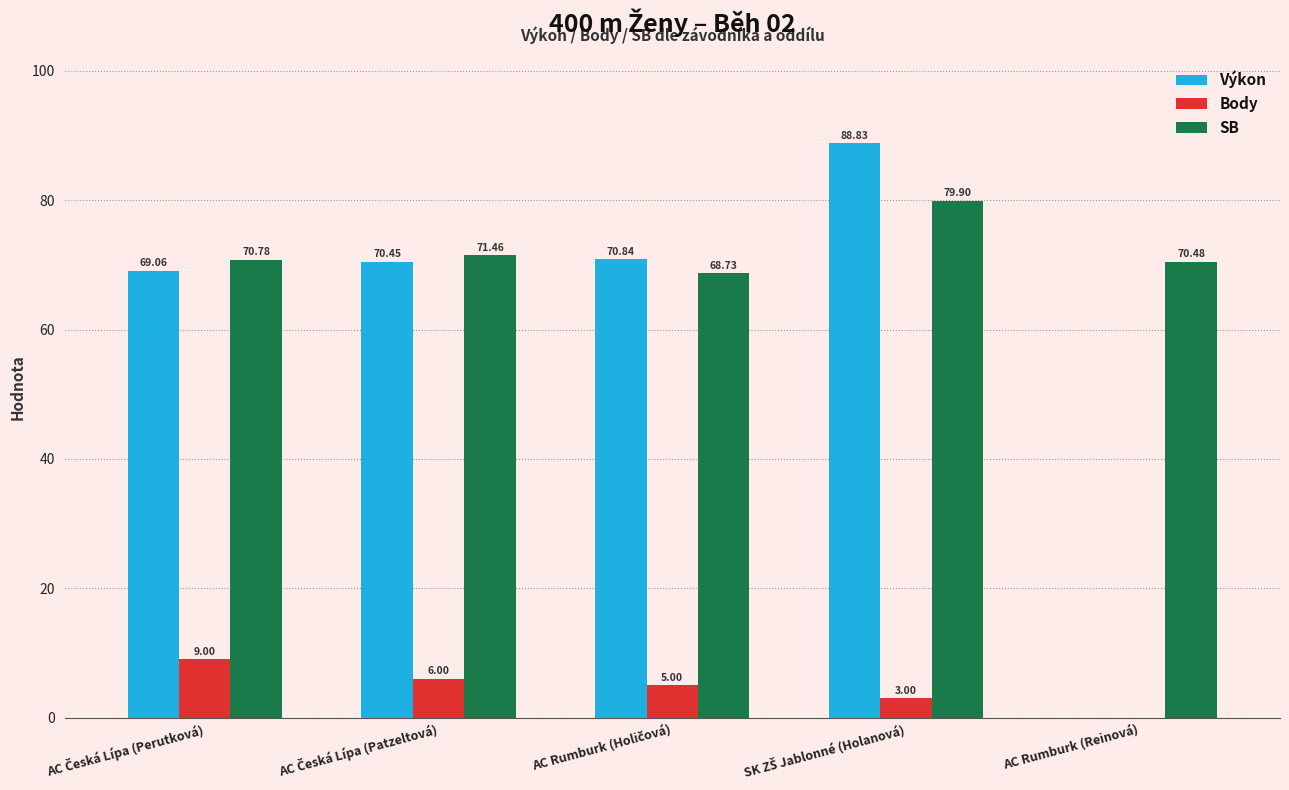

Which series has the largest total across all categories?

SB